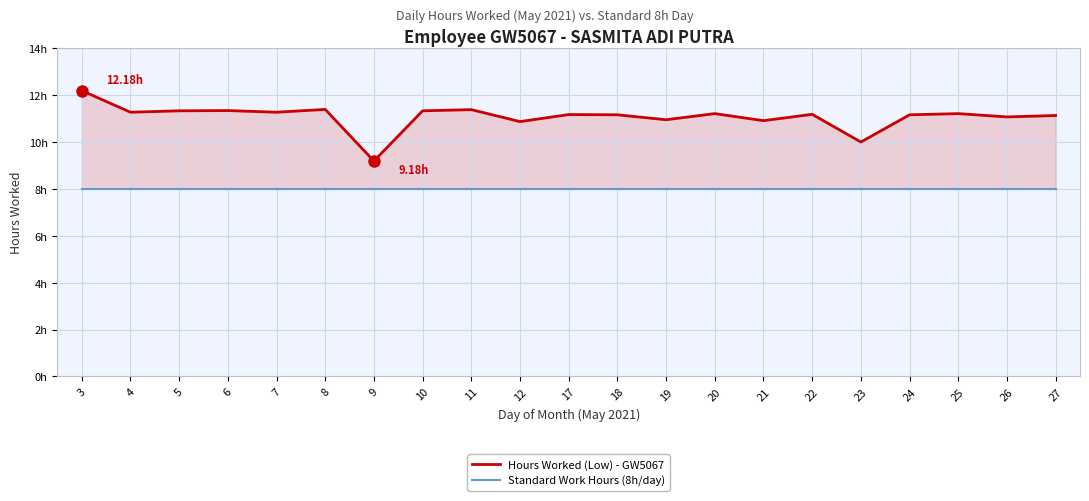

Rank the categories by Standard Work Hours (8h/day) value from lowest to highest.

3, 4, 5, 6, 7, 8, 9, 10, 11, 12, 17, 18, 19, 20, 21, 22, 23, 24, 25, 26, 27